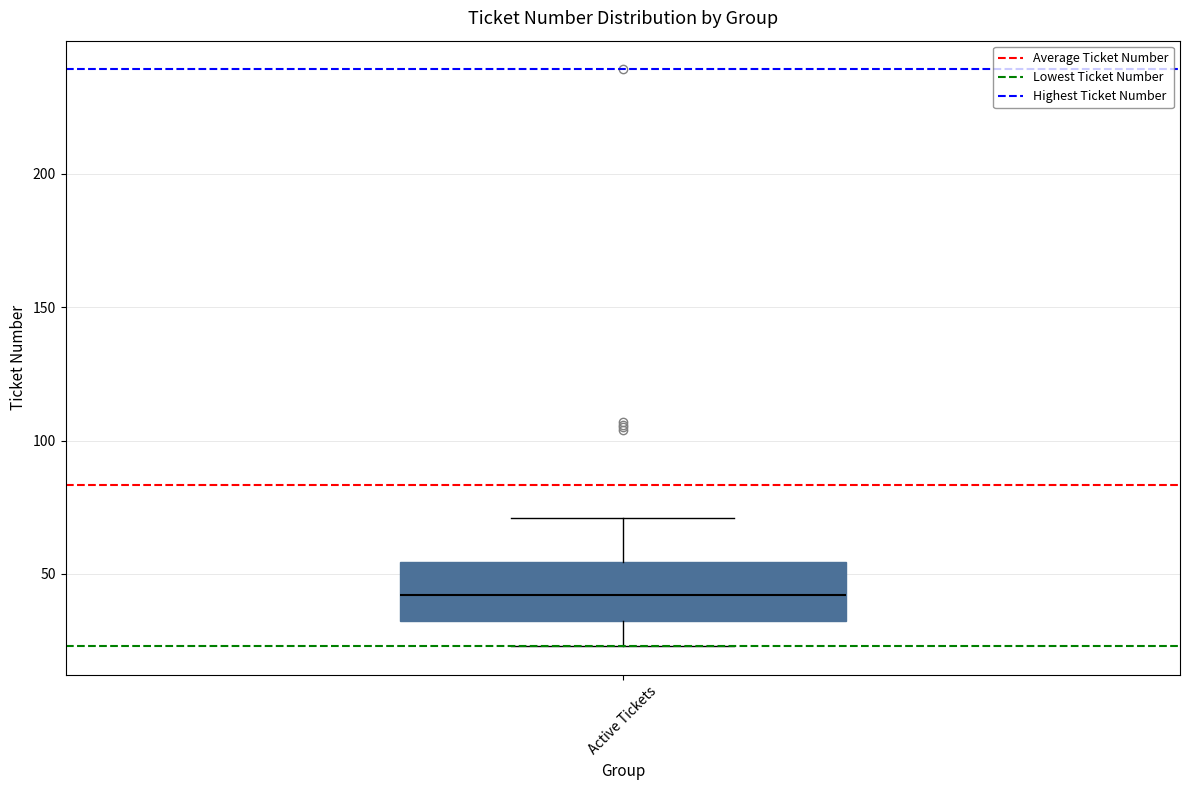

Where is the lower edge of the box for Active Tickets on the y-axis? The values are not printed on the chart, so give them approximately, as read against the axis.

35